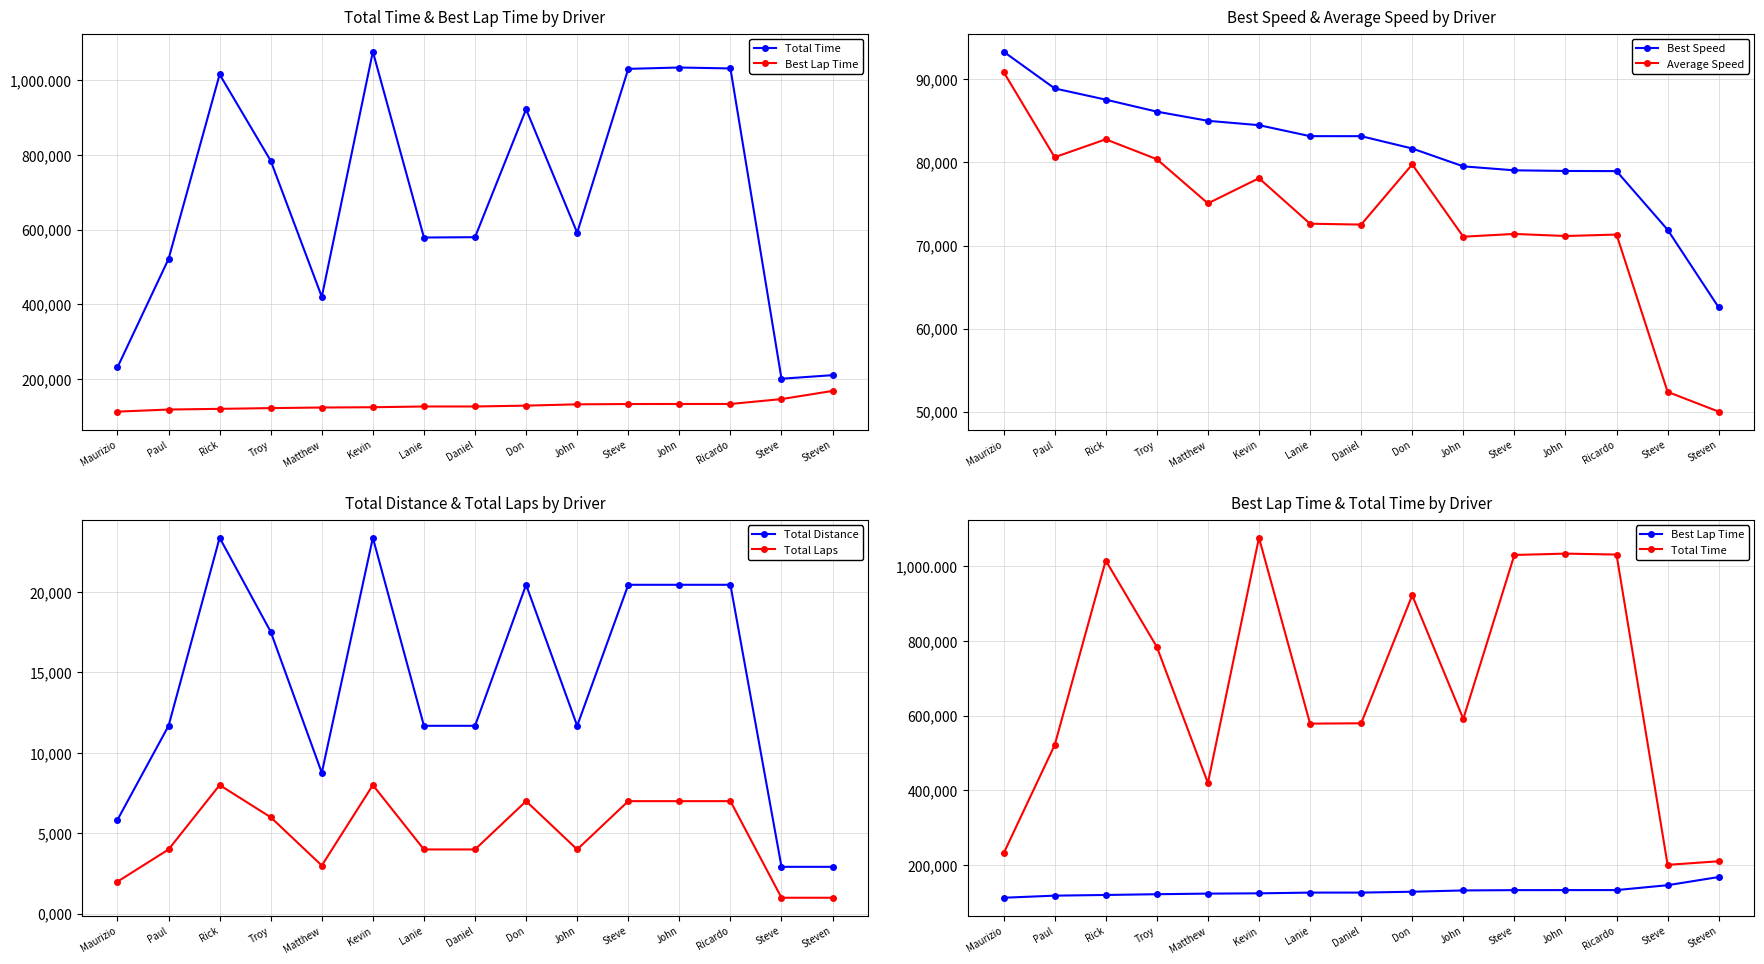

Does the chart display data point markers on the line(s)?

Yes